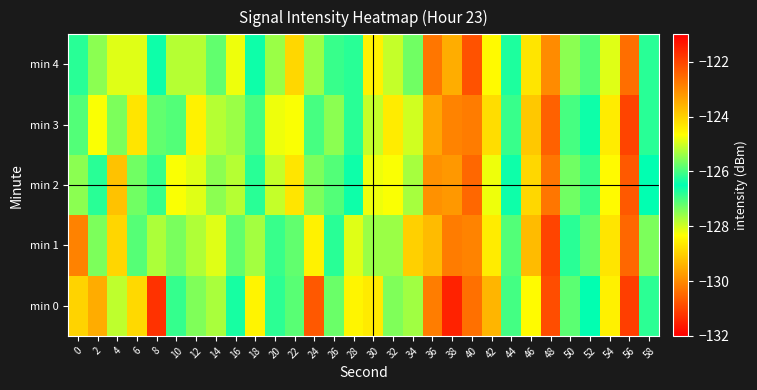

Between 32 and 18, which is larger?

32